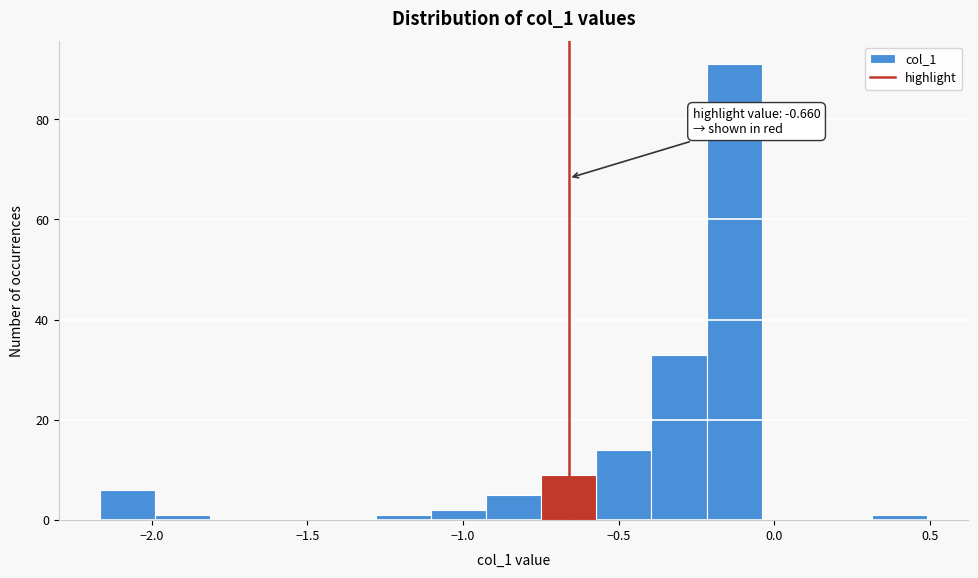

Read against the x-axis, roughly where is the centre of the tallest bar?

-0.15